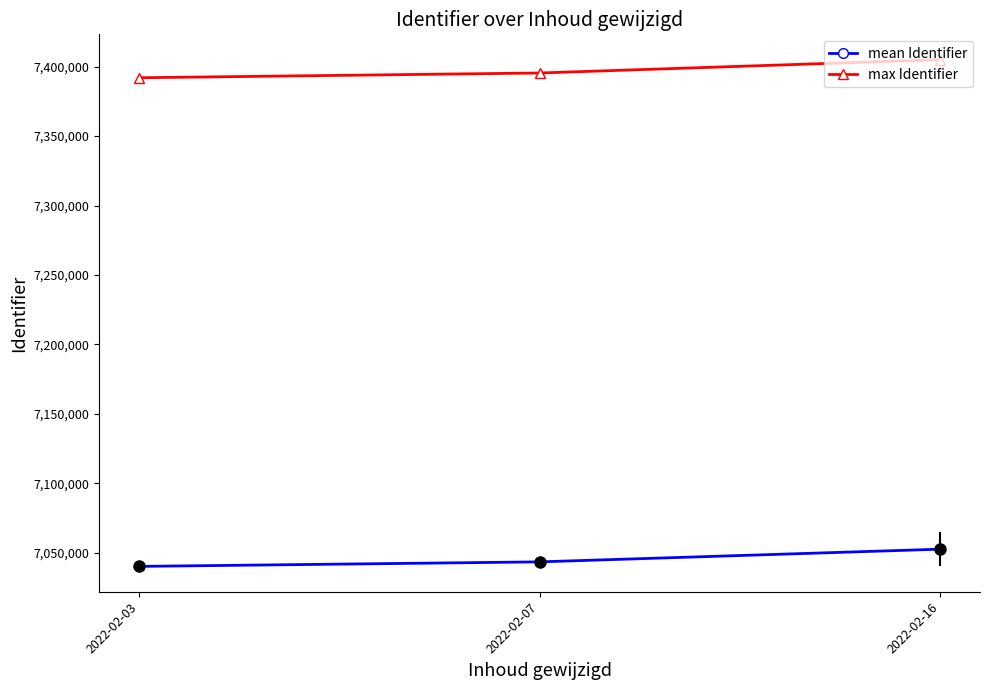

The value of mean Identifier at 2022-02-03 is 7040046.2. True or false?

True